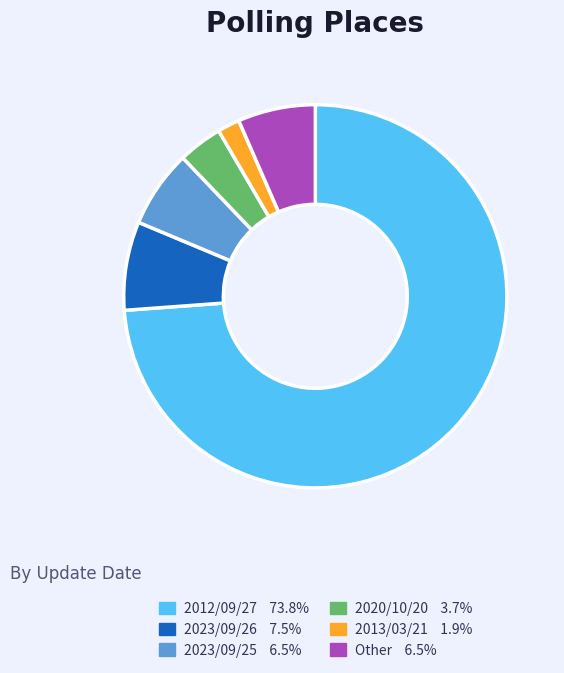

The Other slice represents 19% of the pie. True or false?

False